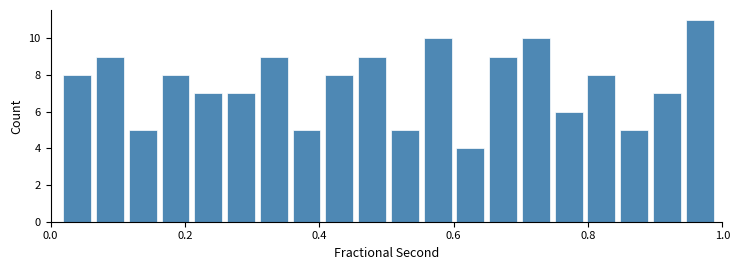

Read against the x-axis, roughly where is the centre of the tallest bar?

0.96